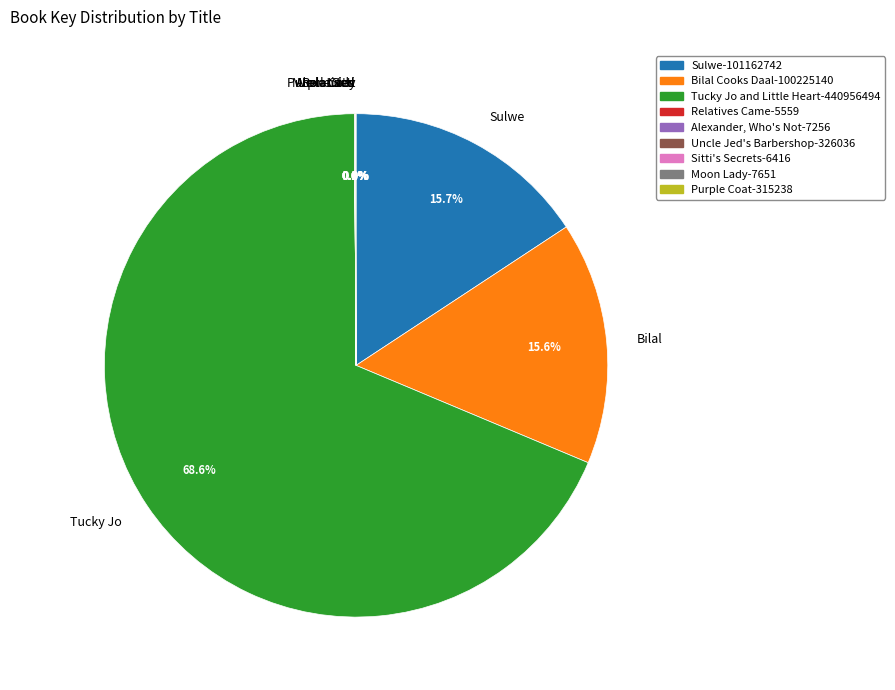

Which category has the biggest portion of the pie?

Tucky Jo and Little Heart